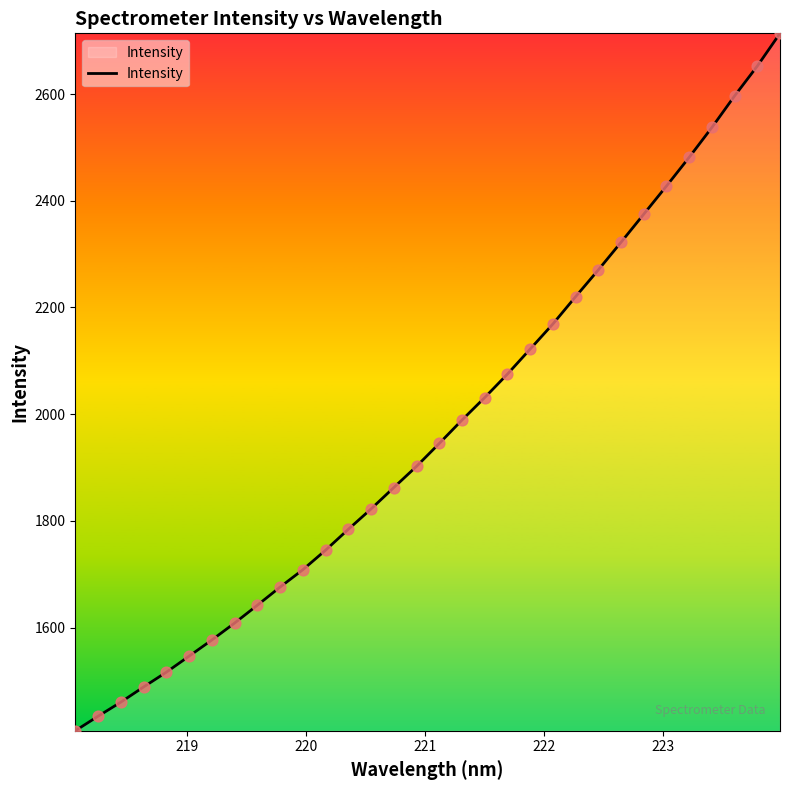

What is the difference between the maximum and minimum values?

1307.0